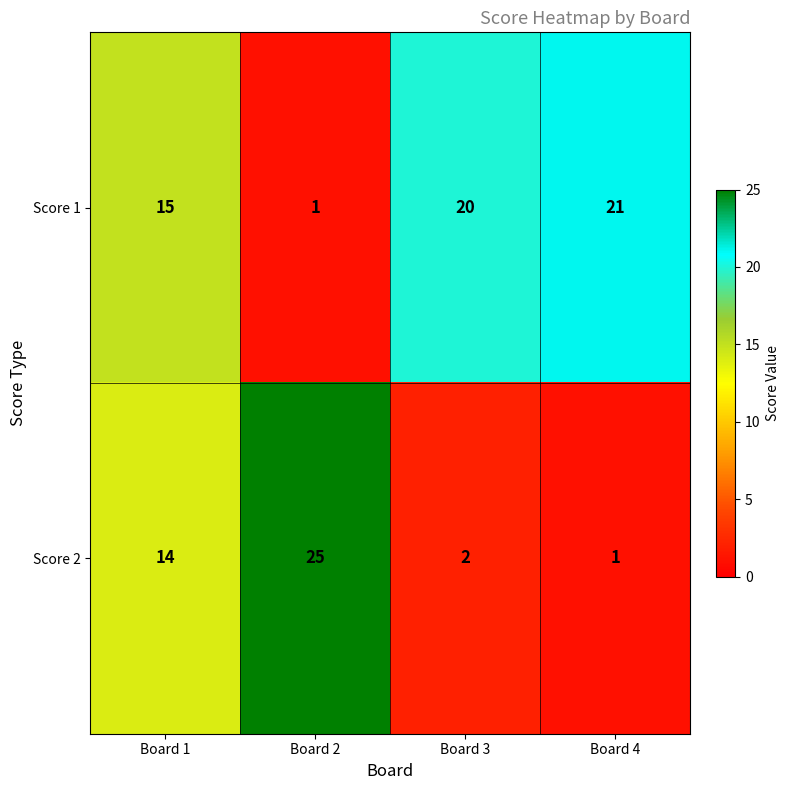

How many categories are shown in the chart?

4